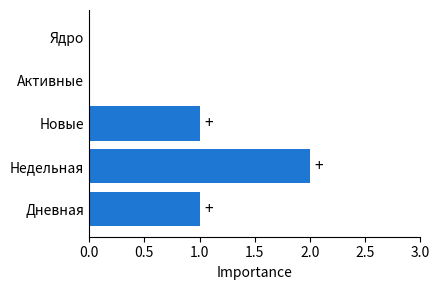

Count the values in the range 0 to 1.

4